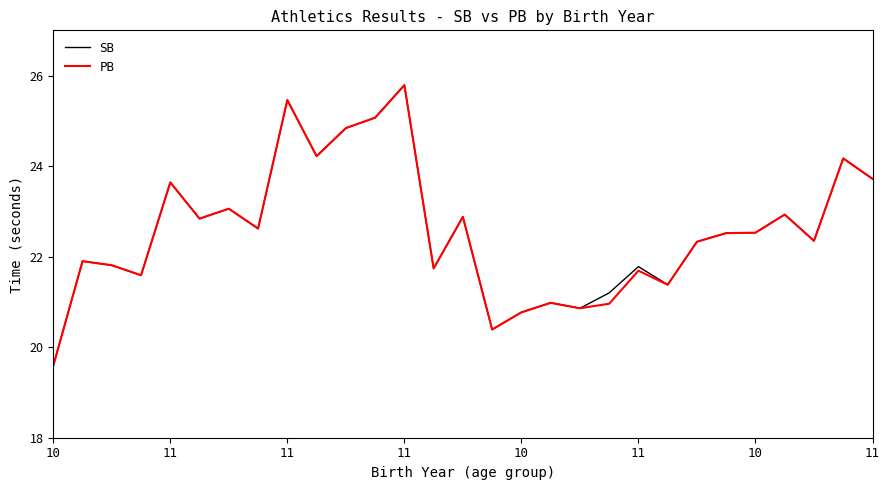

What is the greatest value displayed?

25.8